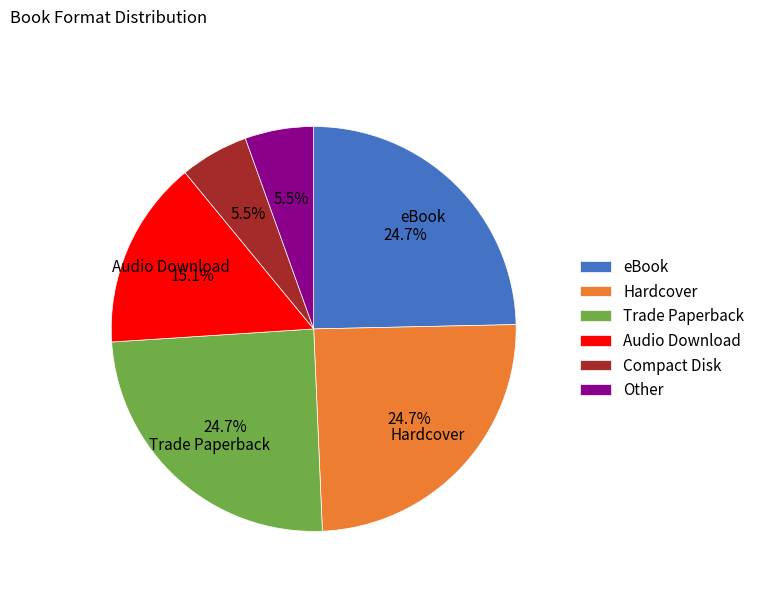

Does eBook represent more than half of the total?

No